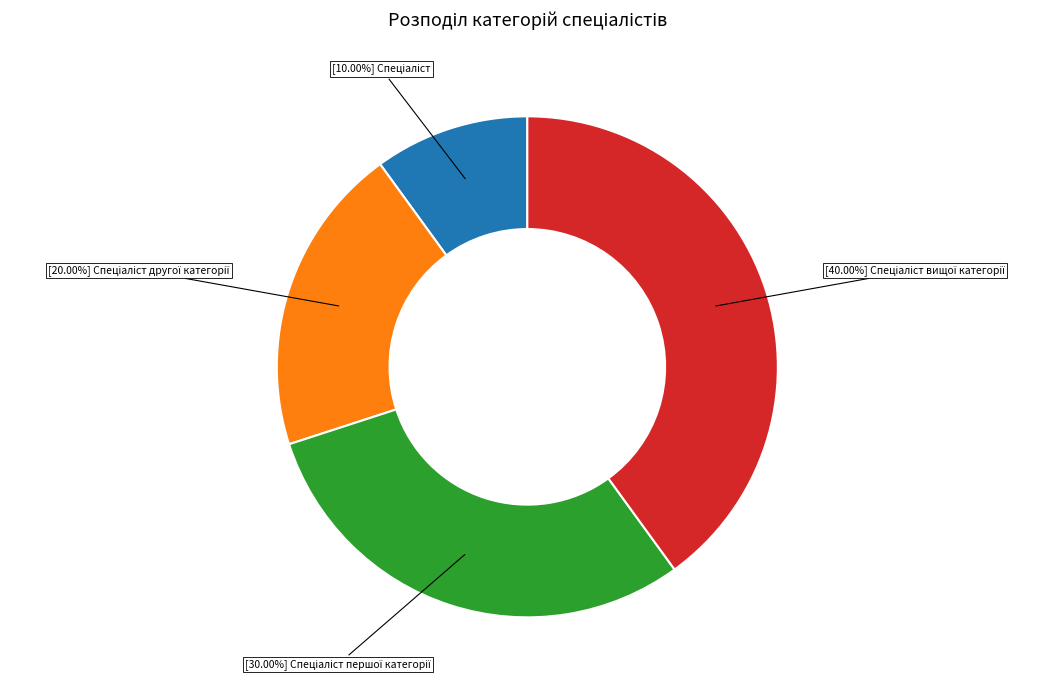

Does any single category account for the majority?

No